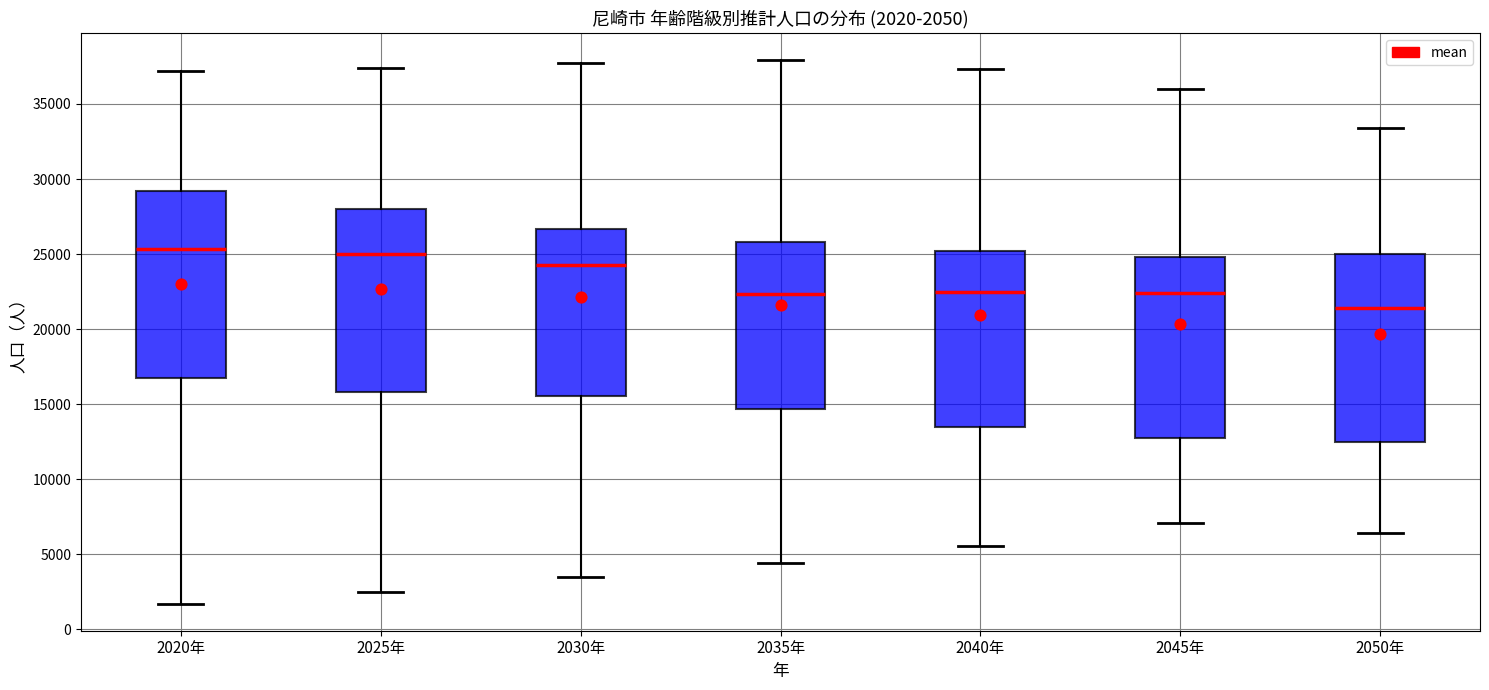

Which box has the lowest median line?

2050年